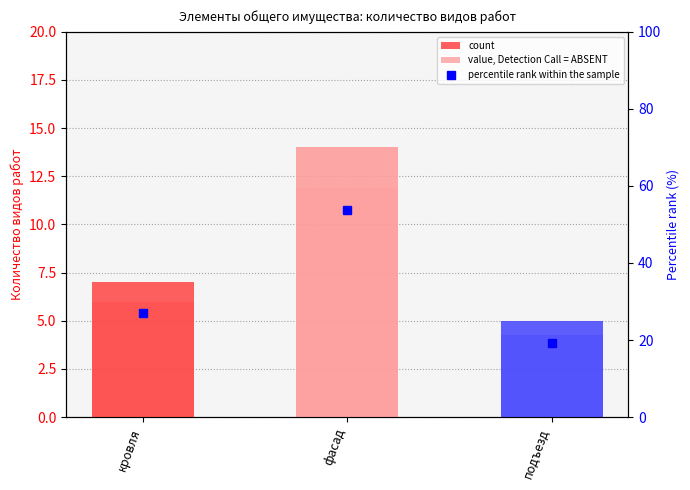

What position from the right is подъезд?

1